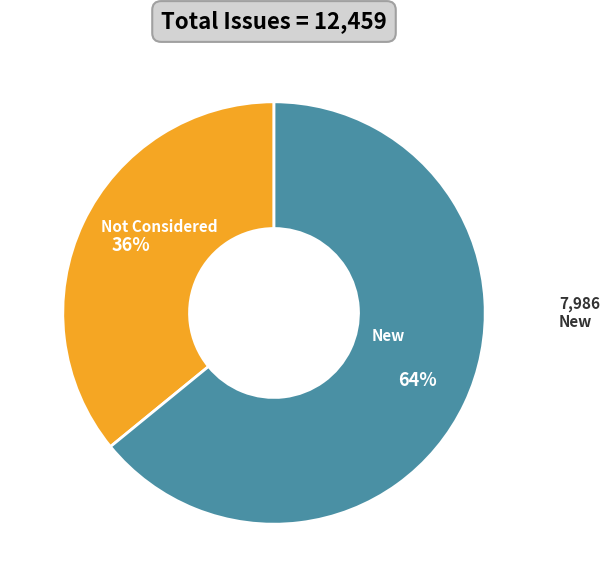

The Not Considered slice represents 36% of the pie. True or false?

True